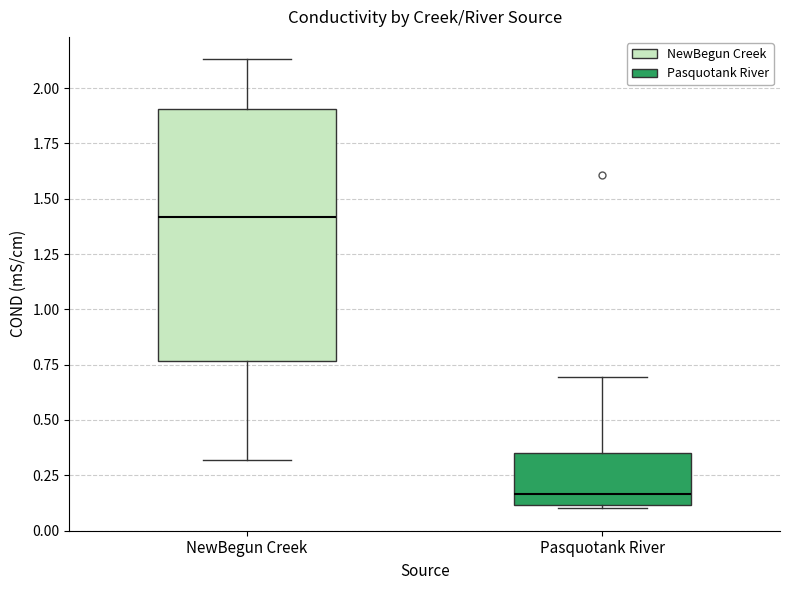

Comparing the boxes themselves (not the whiskers), which one is the tallest?

NewBegun Creek